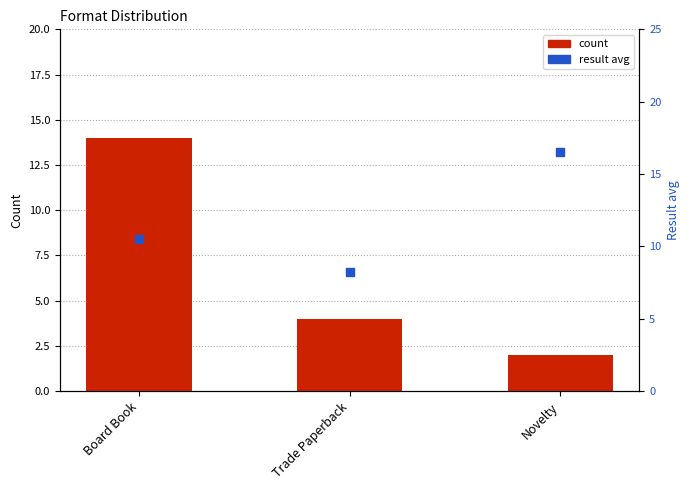

At which category is the sum across all series the highest?

Board Book